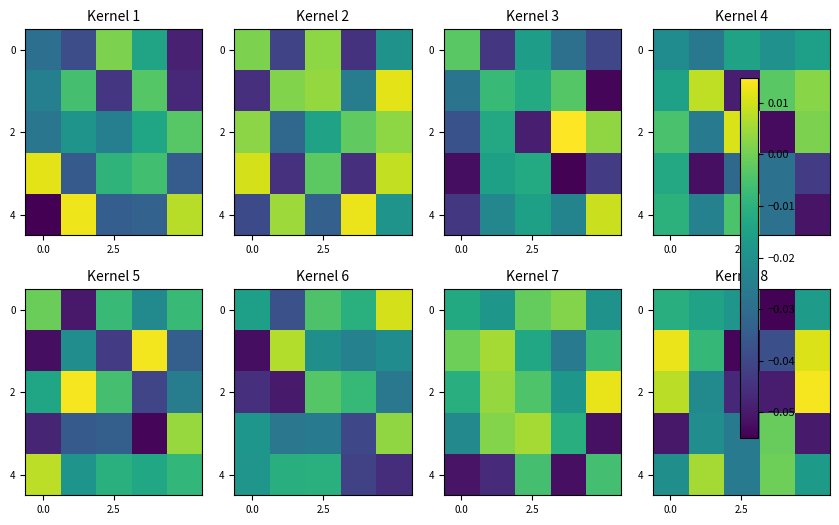

At how many categories does at least one series exceed 0?

3